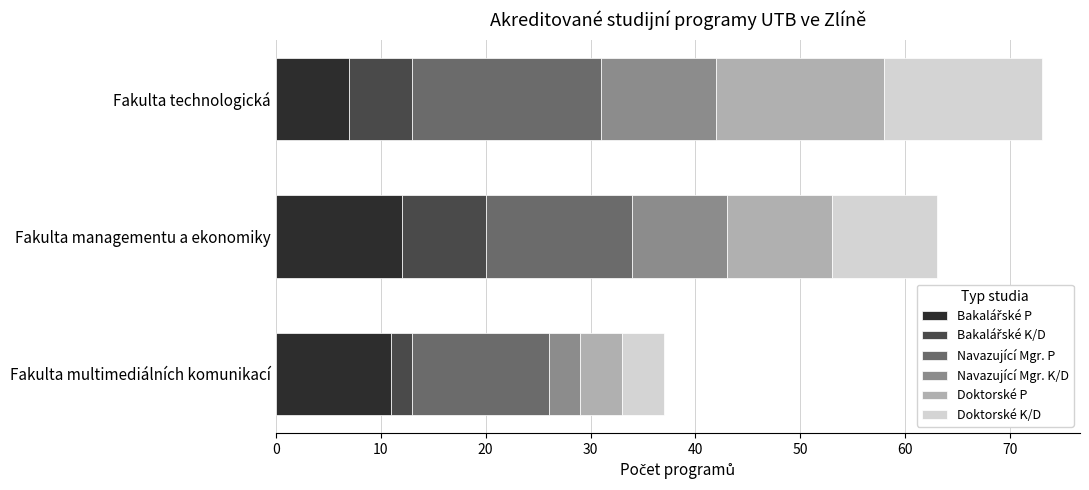

Count the number of data series in this chart.

6